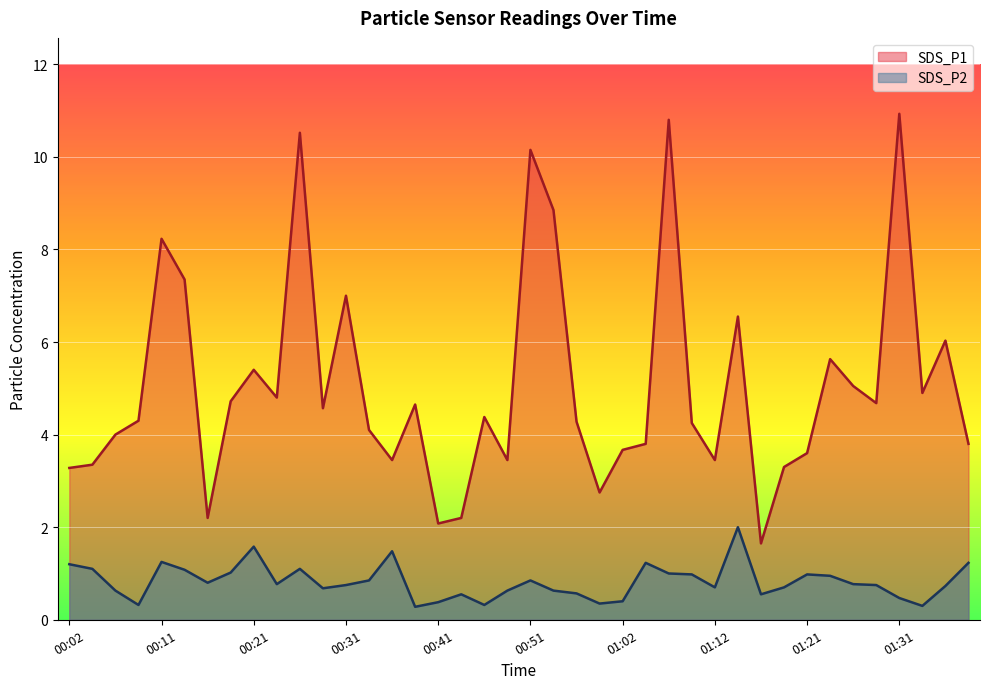

Which series has the widest spread of values?

SDS_P1